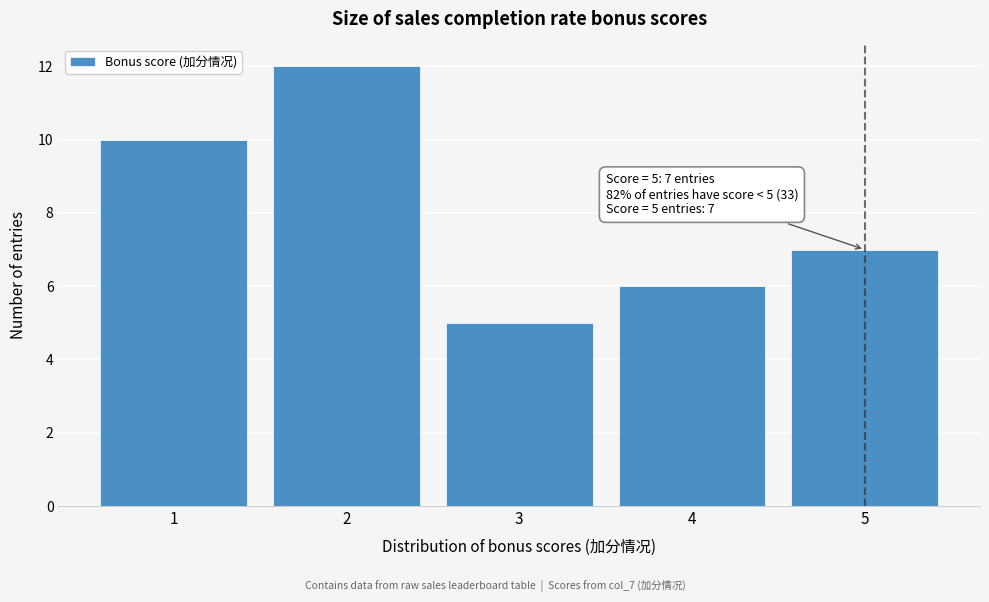

Over which range of the x-axis is the bar tallest?

1.5 to 2.5